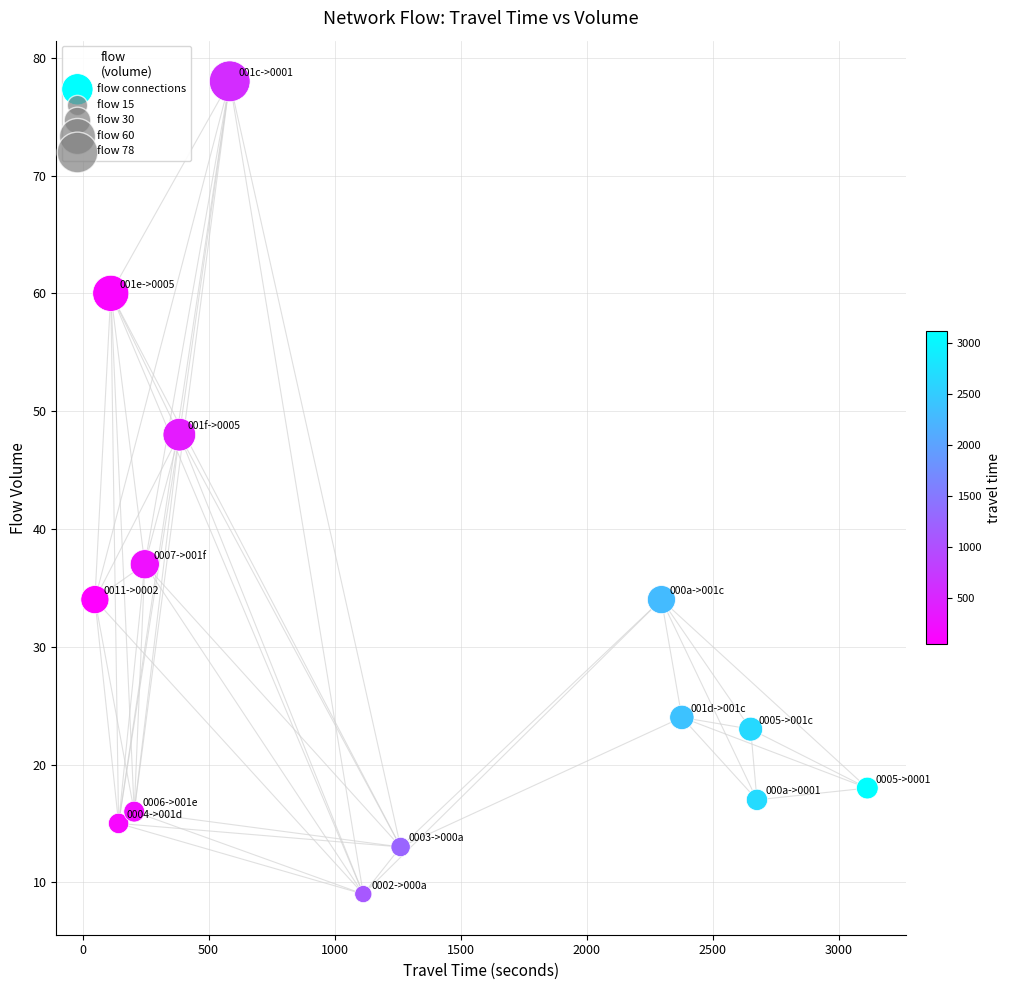

What Y value in the scatter plot is closest to 43?

48